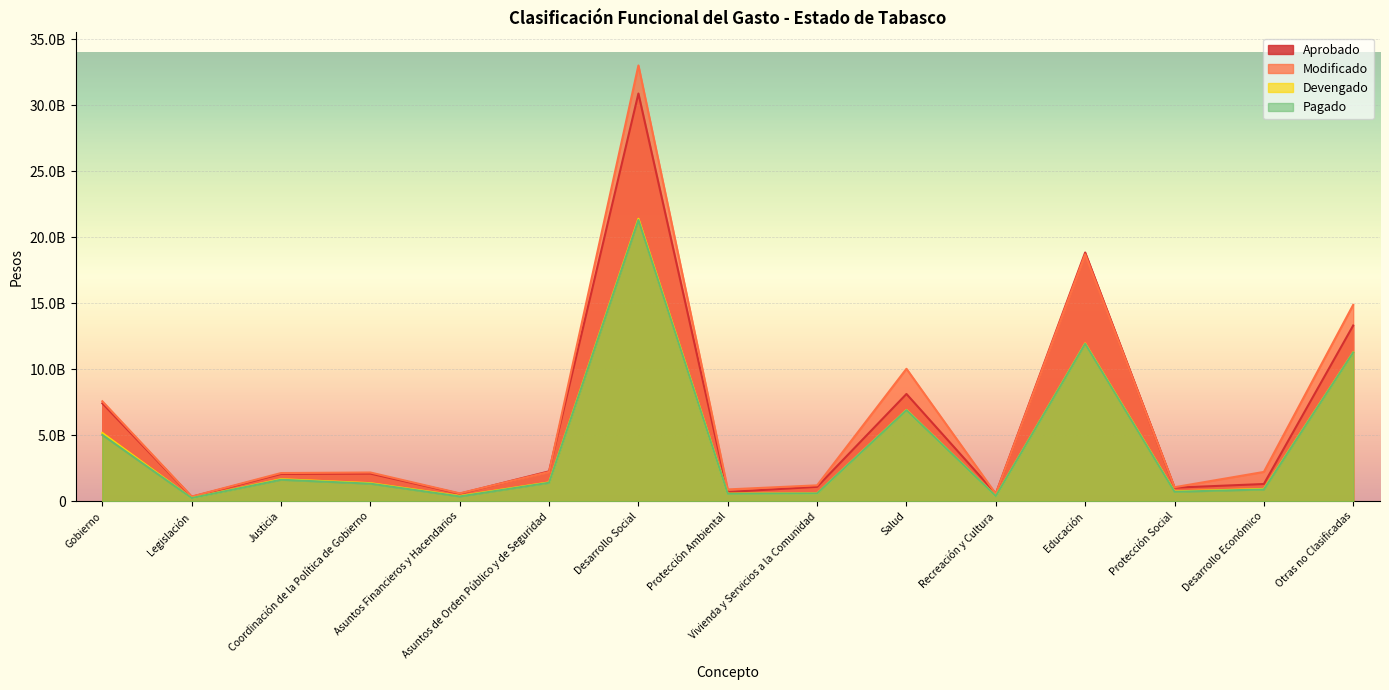

Does the chart display data point markers on the line(s)?

No